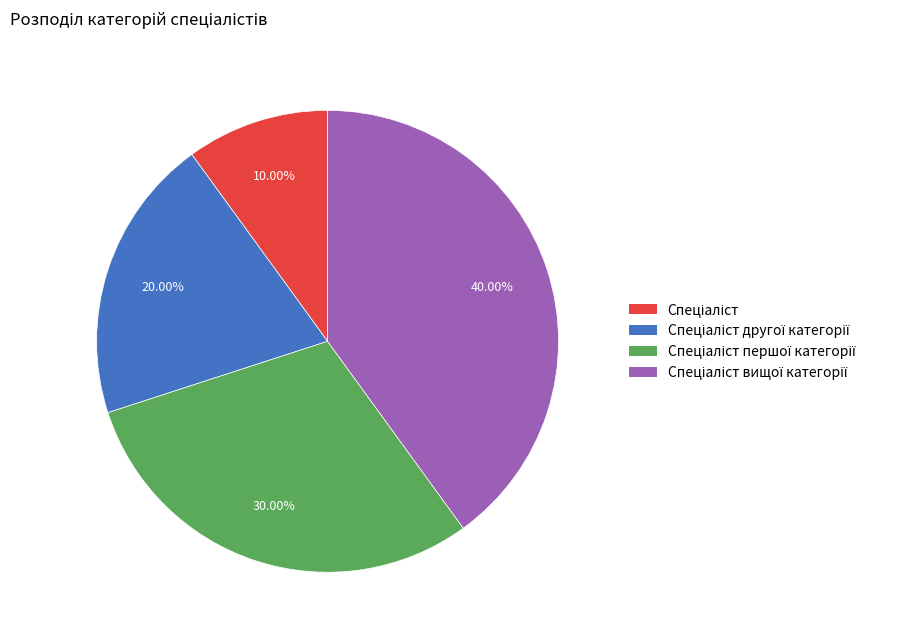

Does any single category account for the majority?

No